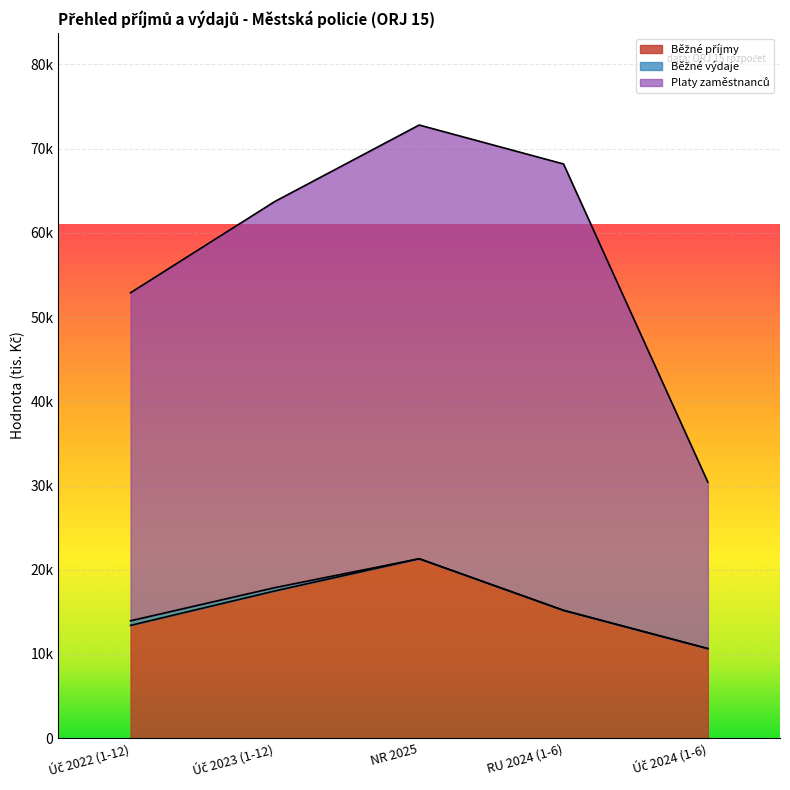

What is the label of the 3rd point from the right?

NR 2025